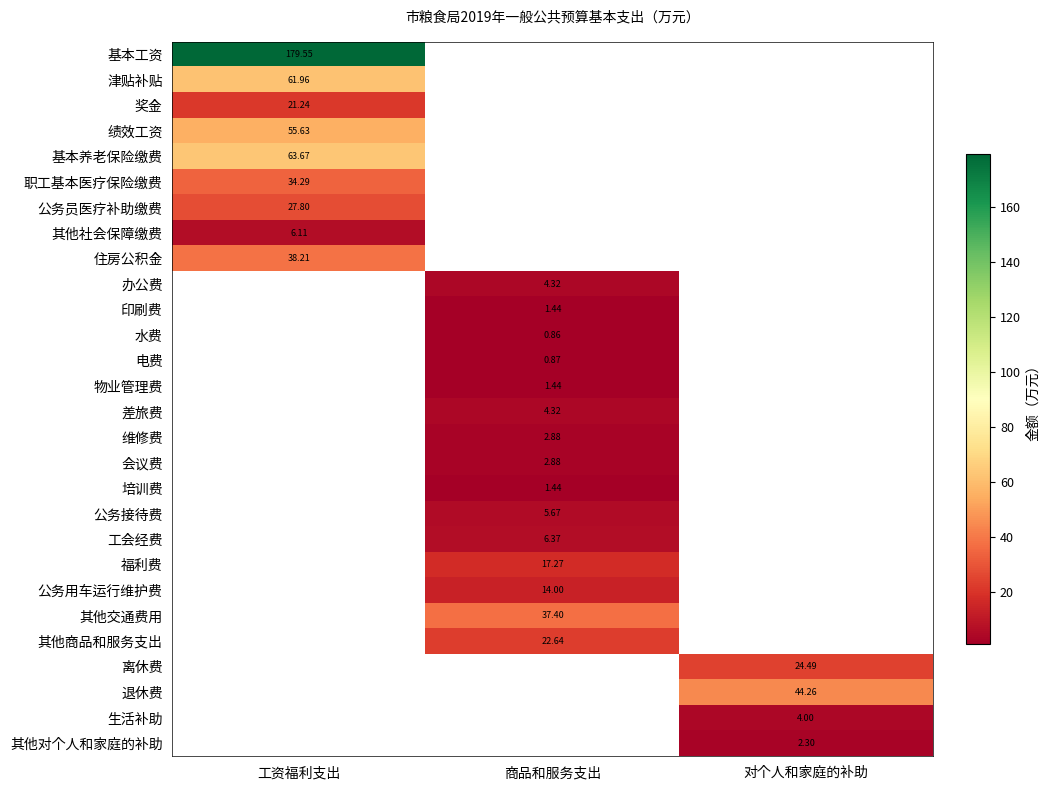

The 差旅费 series shows 2.1 at 商品和服务支出. True or false?

False